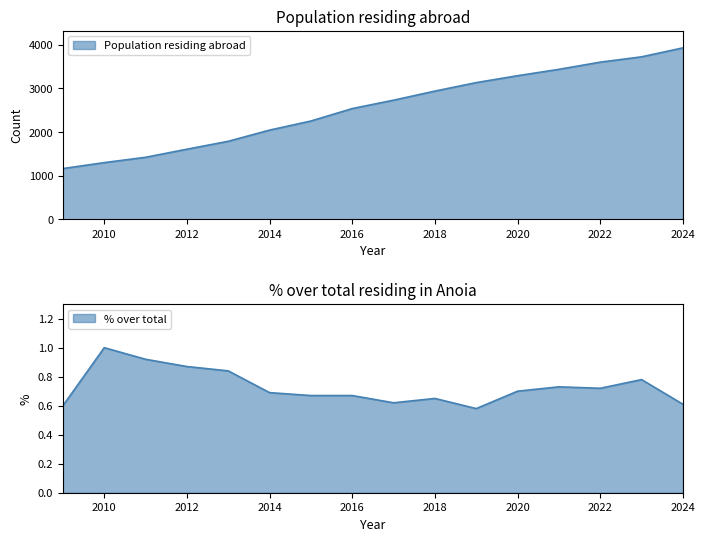

What is the sum of all % over total values?

11.7